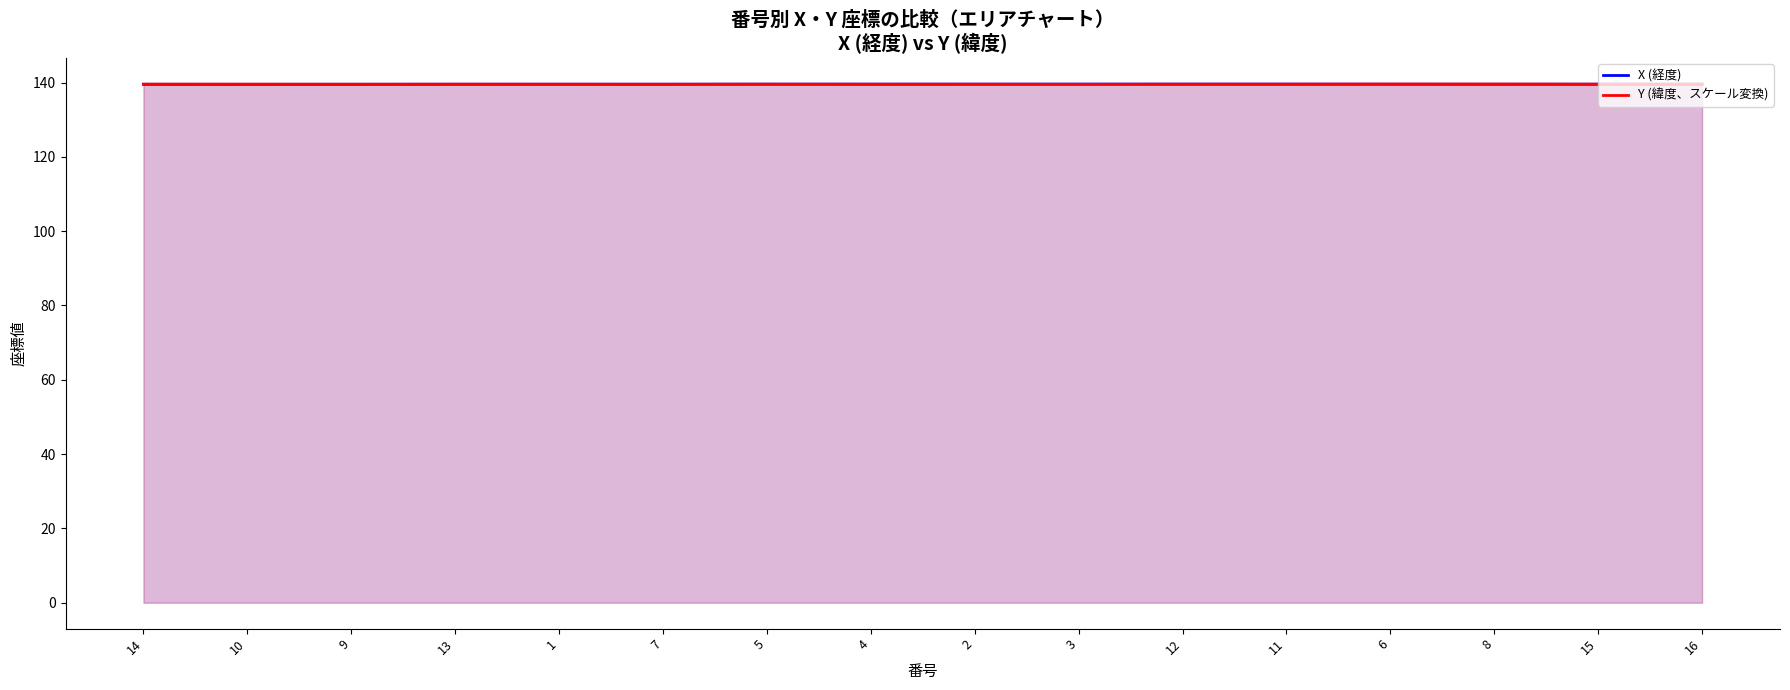

After their last crossing, which series has the higher values: Y (緯度、スケール変換) or X (経度)?

Y (緯度、スケール変換)